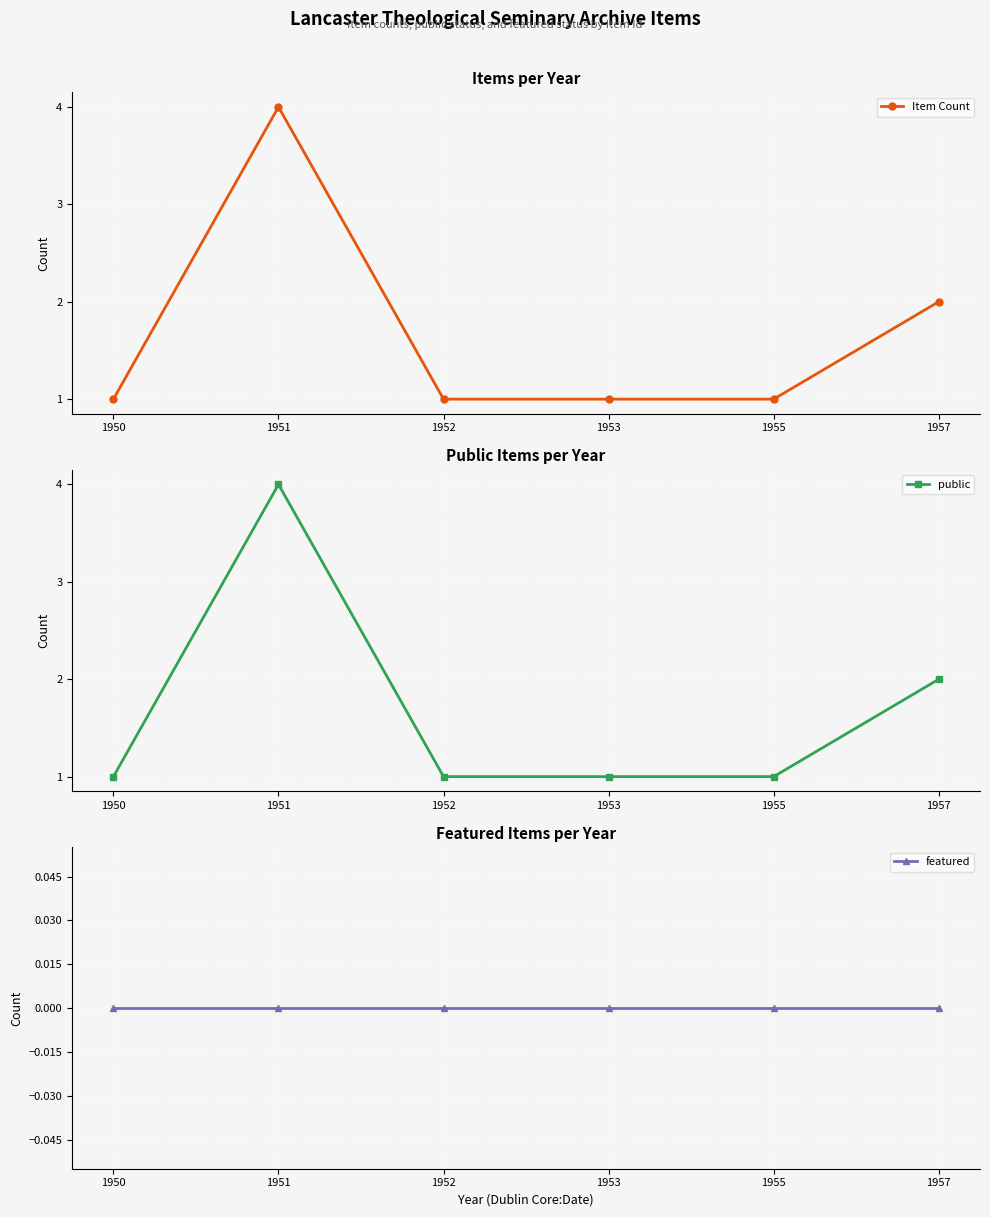

At which category is the sum across all series the highest?

1951